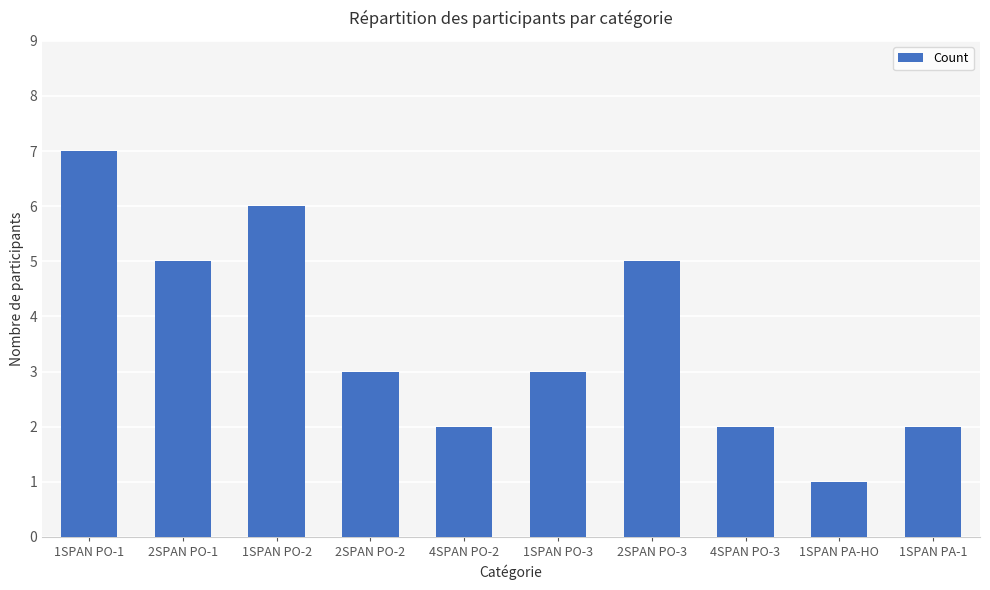

The chart shows a value of 5 at 2SPAN PO-3. True or false?

True